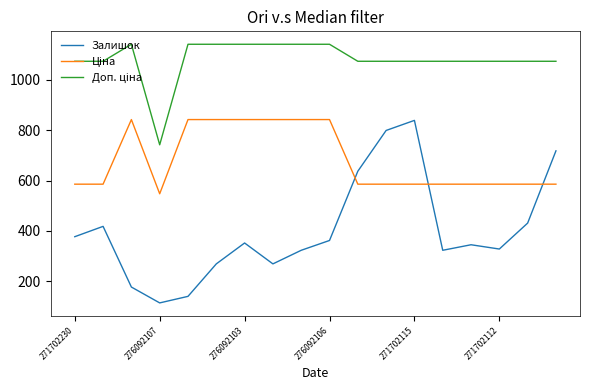

What is the maximum value for Залишок?

839.0